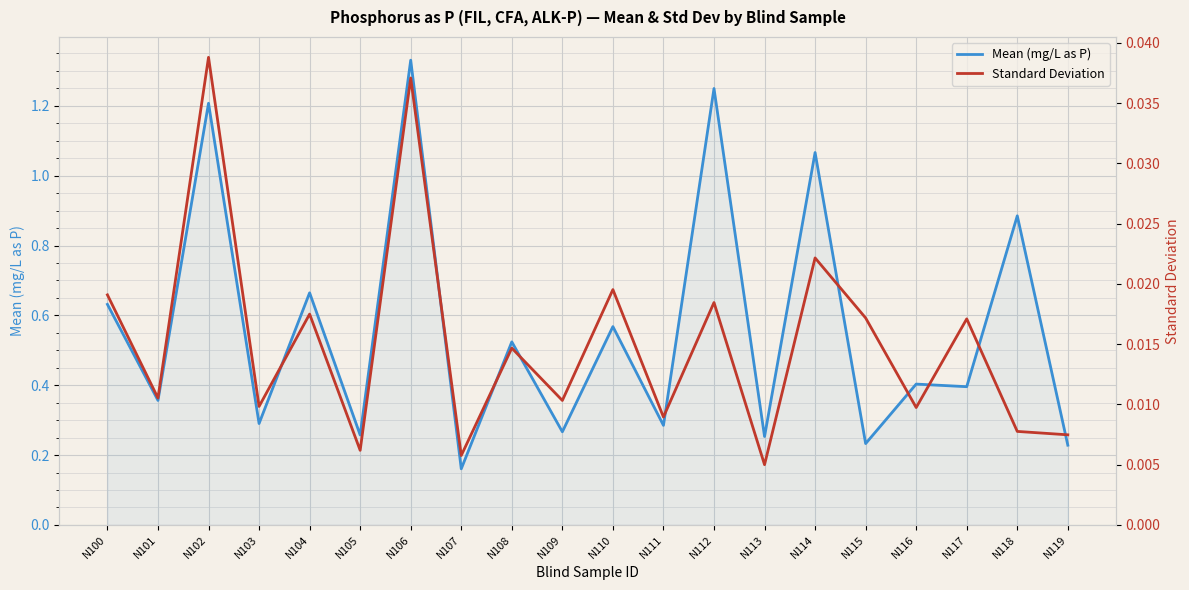

At which label does Standard Deviation reach its minimum?

N113